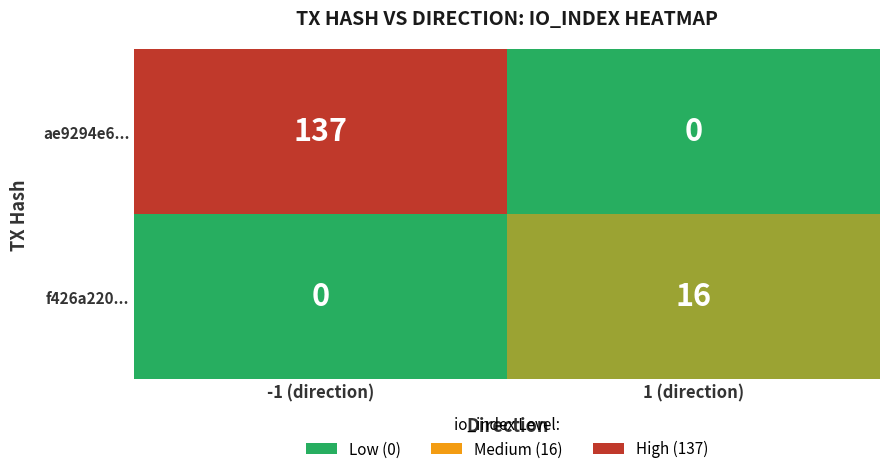

What is the sum of the ae9294e6... values at 1 (direction) and -1 (direction)?

137